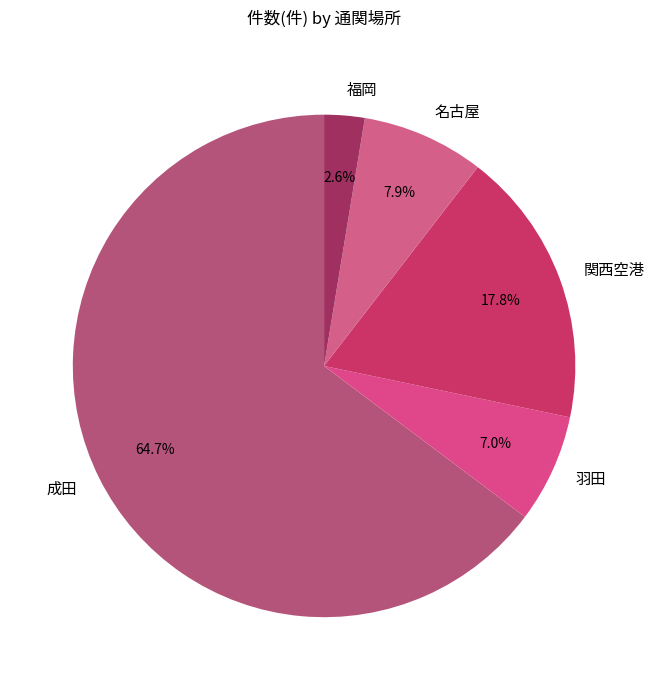

Rank the categories by value from lowest to highest.

福岡, 羽田, 名古屋, 関西空港, 成田